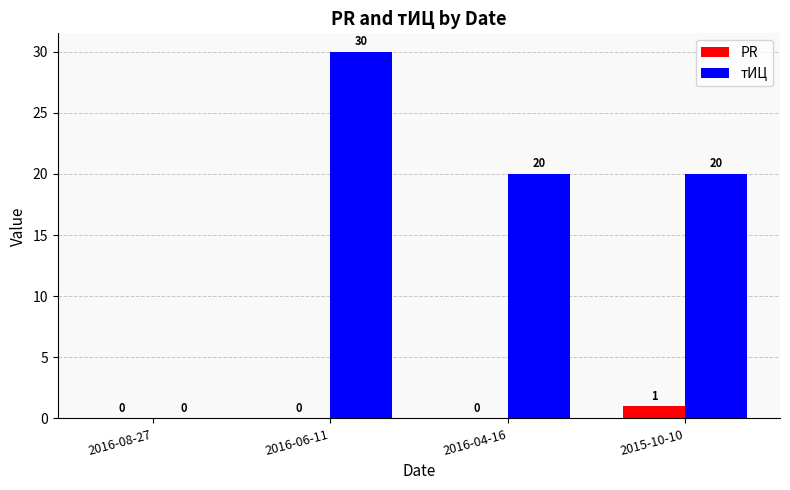

Which series has the largest total across all categories?

тИЦ